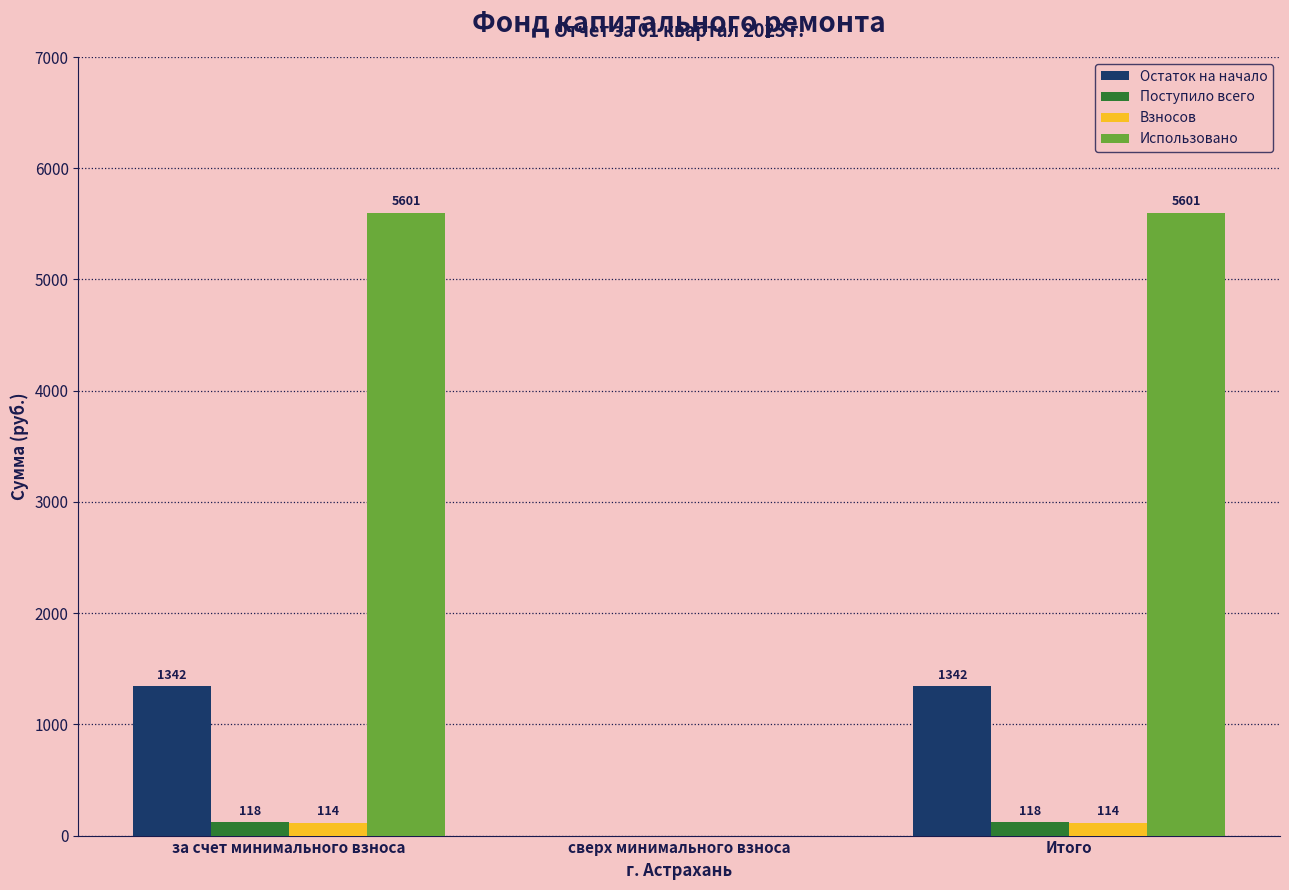

At which label does Остаток на начало first exceed 1342?

за счет минимального взноса